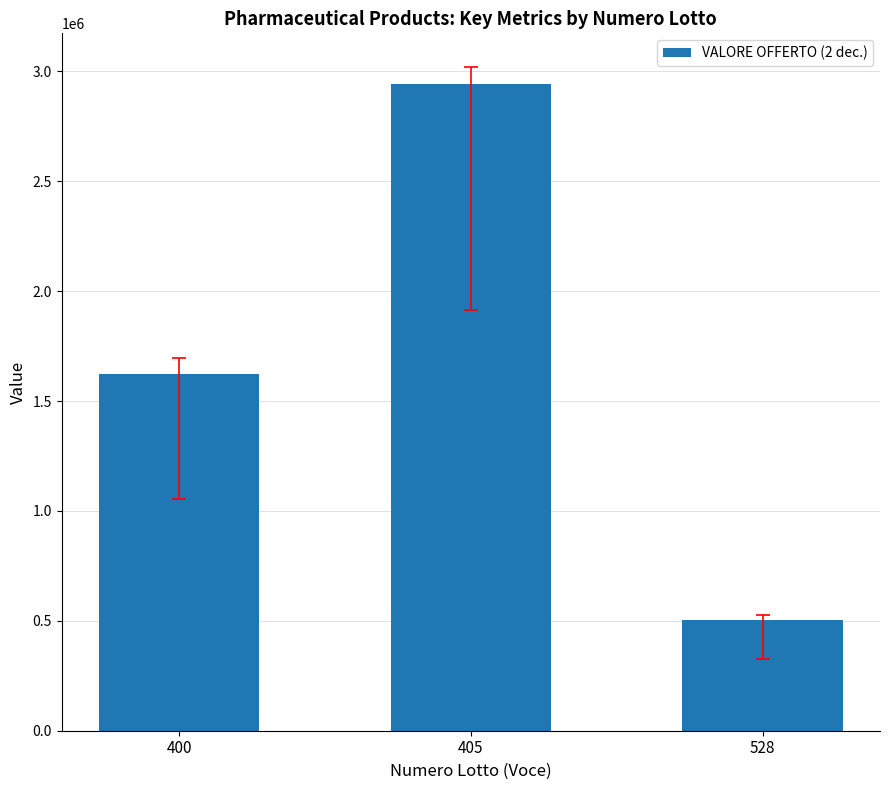

Read the value at 405.

2942626.0